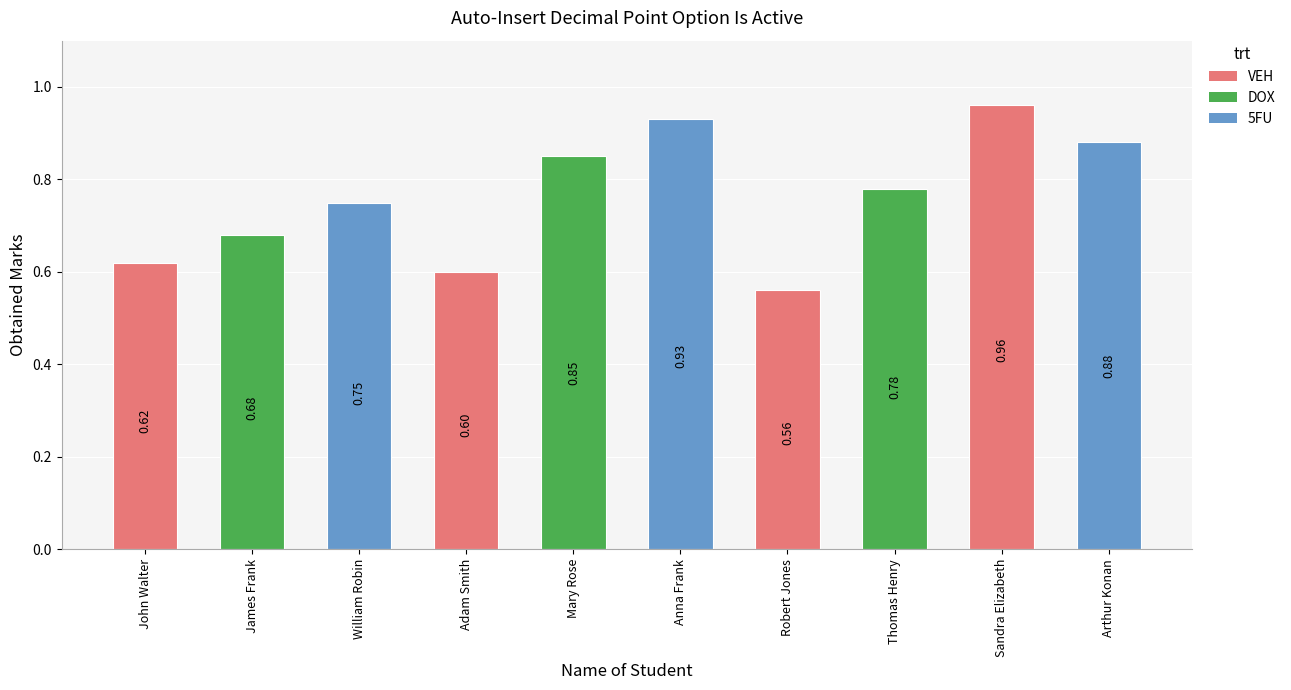

The chart shows a value of 1.1 at Mary Rose. True or false?

False